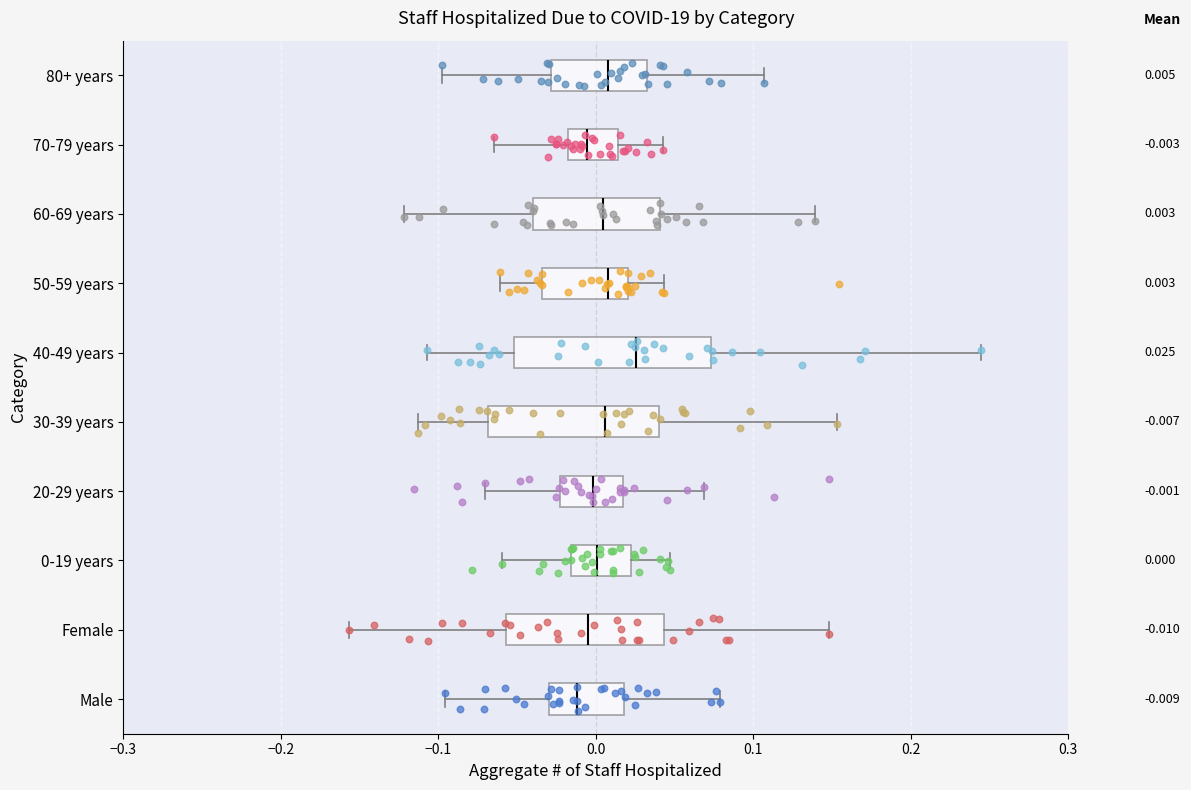

Which box is the widest, from its left edge to its right edge?

40-49 years